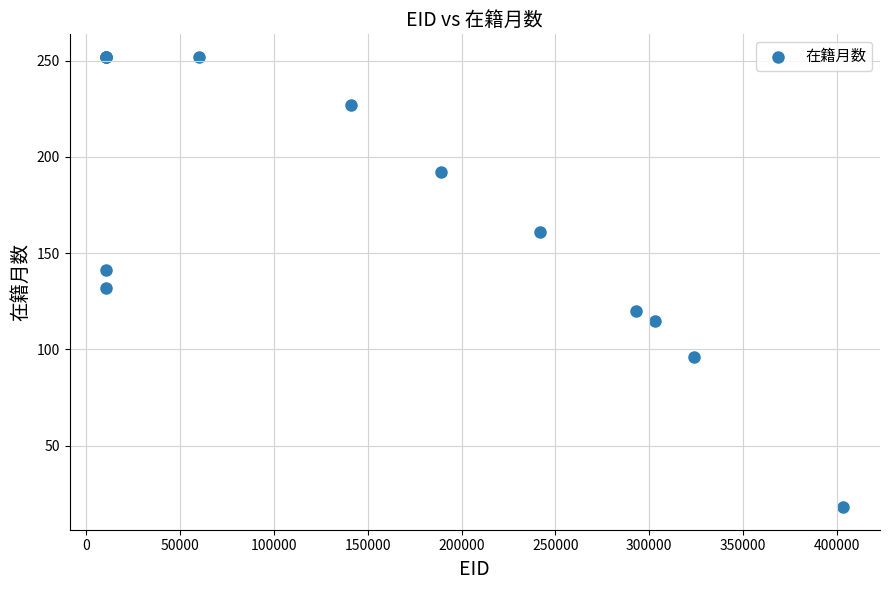

What Y value in the scatter plot is closest to 135?

132